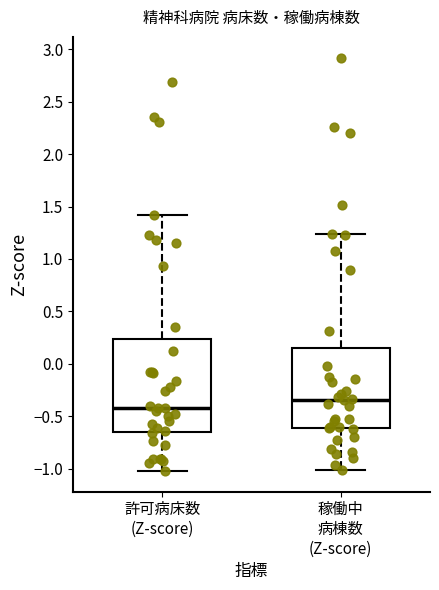

Reading left to right, transcribe this box plot: for each box, give where its median line is, the range the box spans, and where its two whiskers end, as read against the y-axis. The values are not printed on the chart, so give them approximately, as read against the axis.

許可病床数 (Z-score): median -0.40, box -0.65 to 0.25, whiskers -1.00 to 1.40
稼働中 病棟数 (Z-score): median -0.35, box -0.60 to 0.15, whiskers -1.00 to 1.25